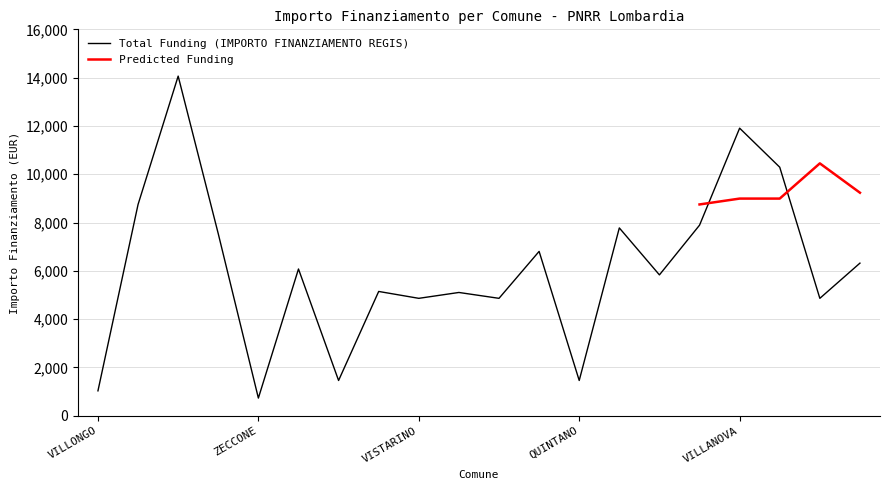

Where is the first local maximum?

VILLA CORTESE